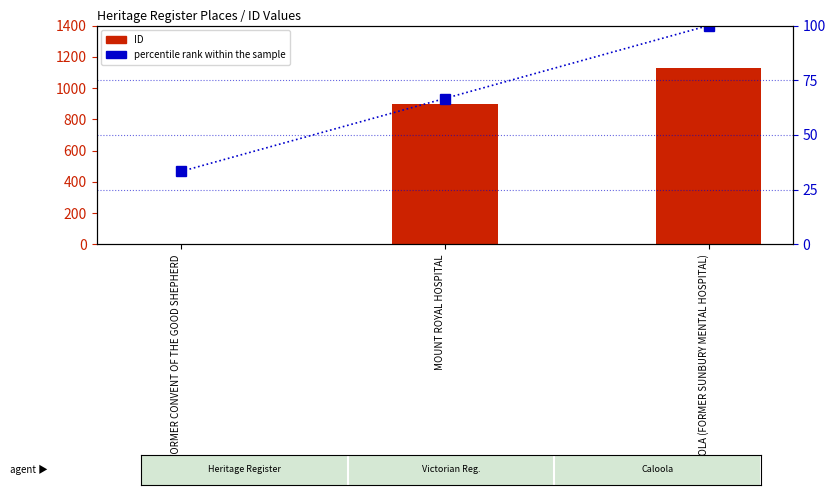

Count the number of categories in the chart.

3